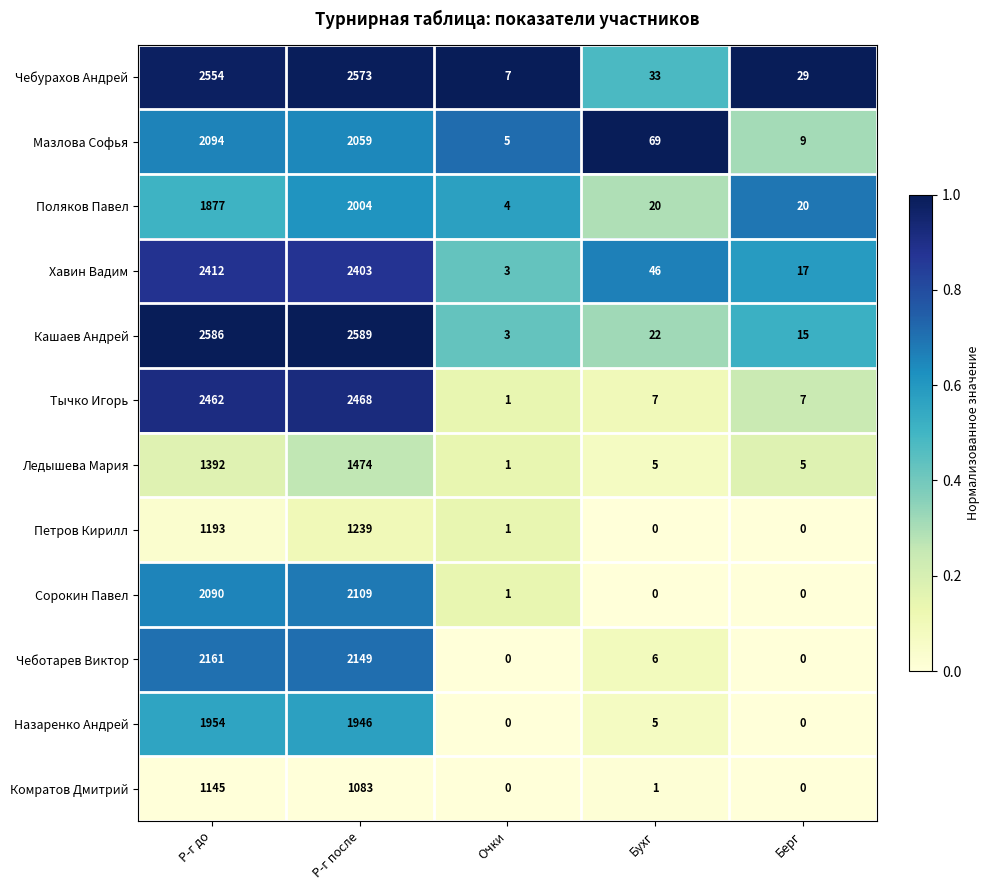

What is the difference between the highest and lowest values at Бухг?

69